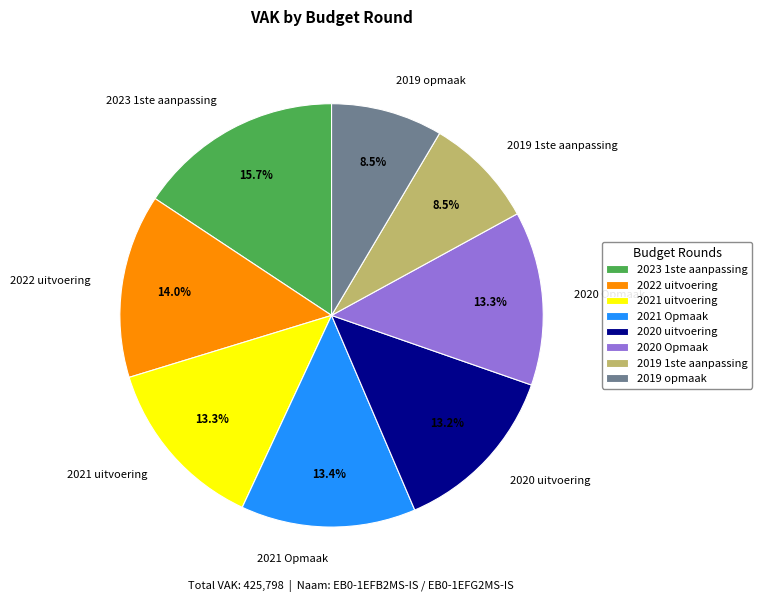

Which category has the biggest portion of the pie?

2023 1ste aanpassing